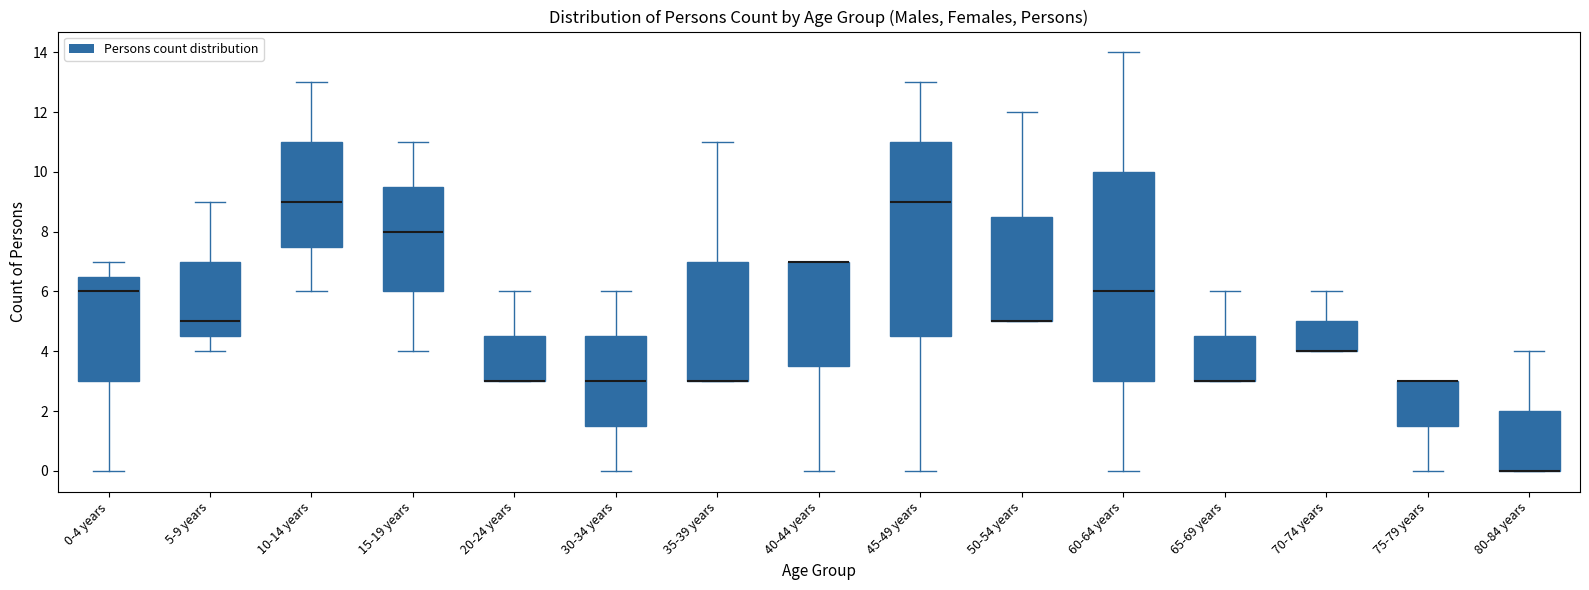

Where does the upper whisker of the box for 65-69 years end on the y-axis? The values are not printed on the chart, so give them approximately, as read against the axis.

6.0